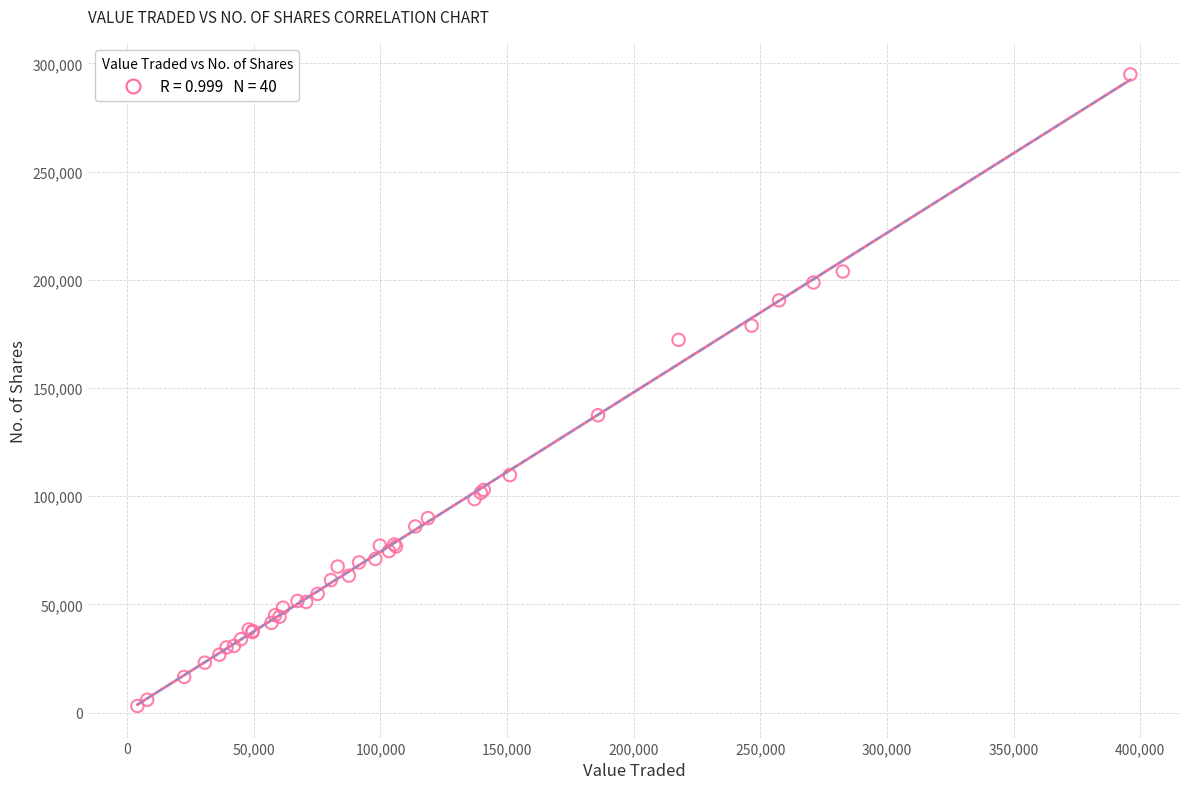

What Y value in the scatter plot is closest to 148978?

137407